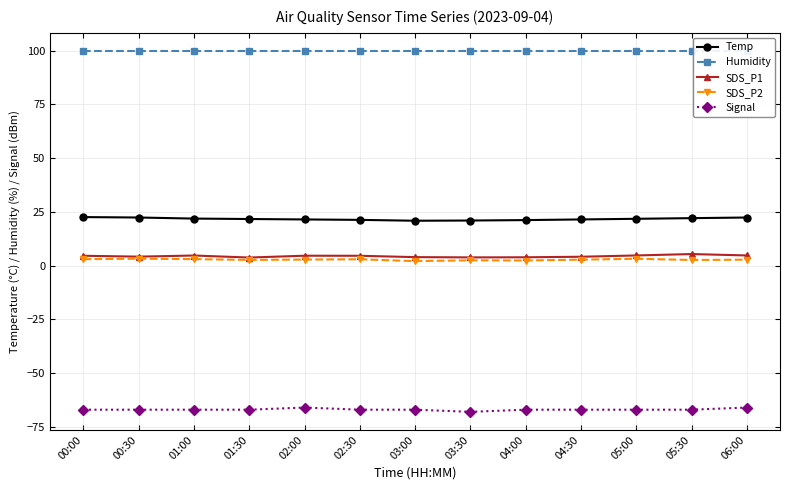

How many data points does each series have?

13